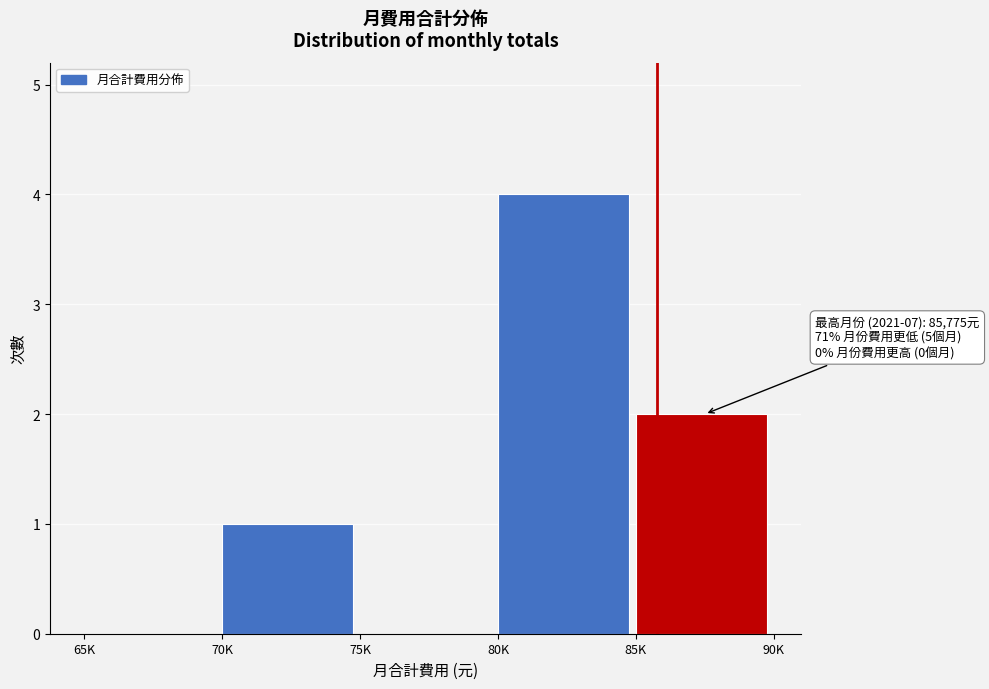

Reading right to left, transcribe all the data shown in this chart.

85K=2	80K=4	75K=0	70K=1	65K=0